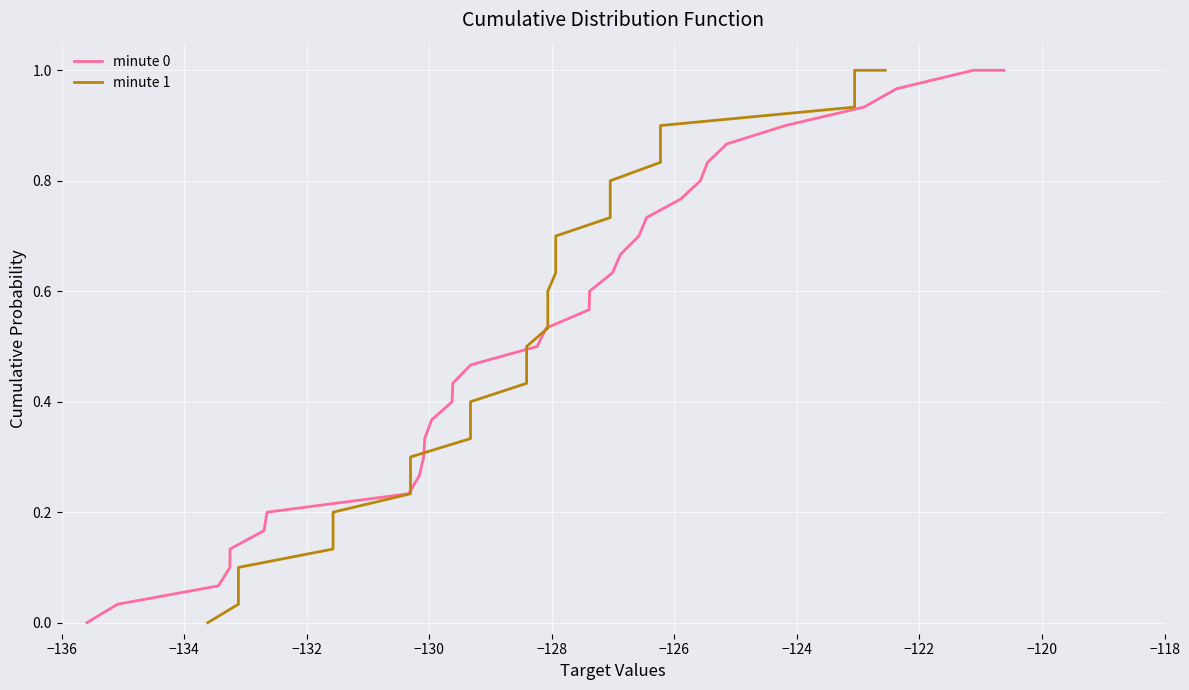

True or false: minute 0 has more than 0 points higher than both neighbors.

False